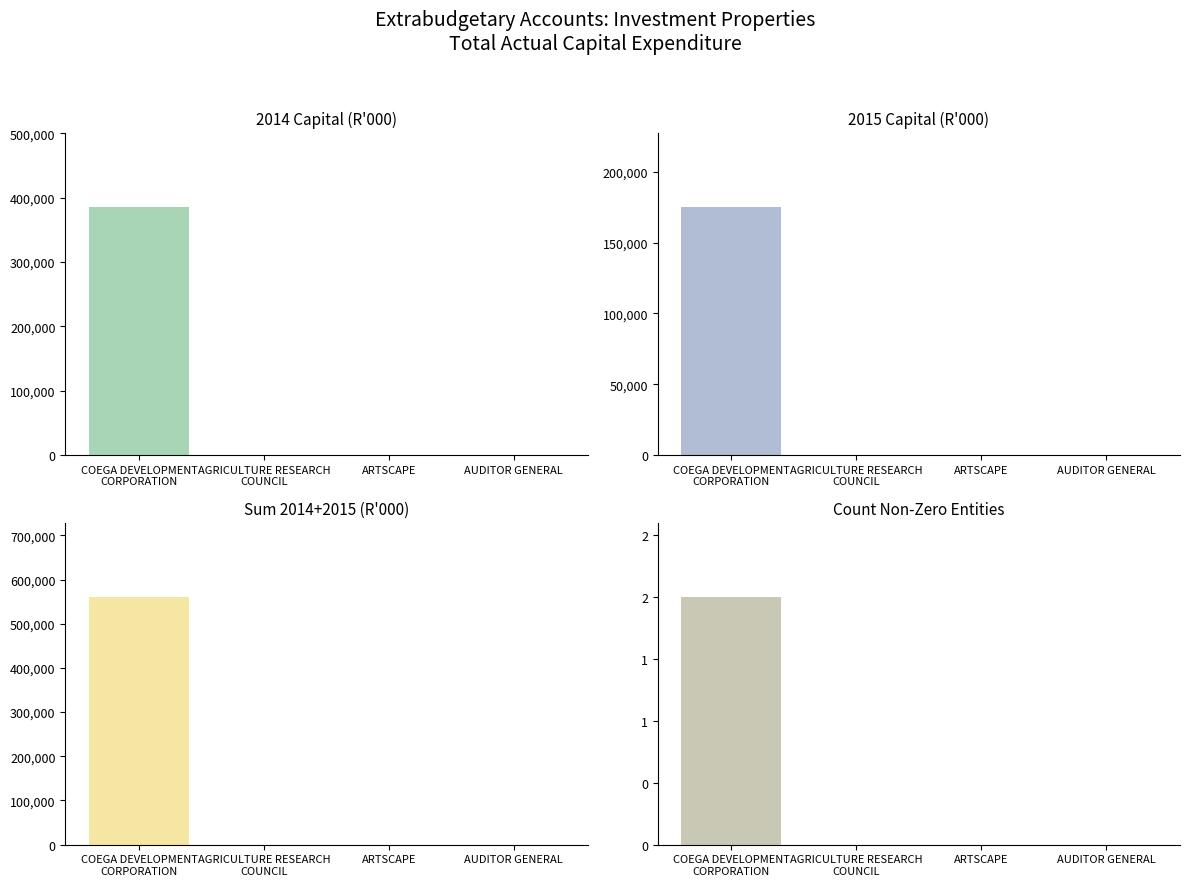

What is the maximum value shown in the chart?

560700